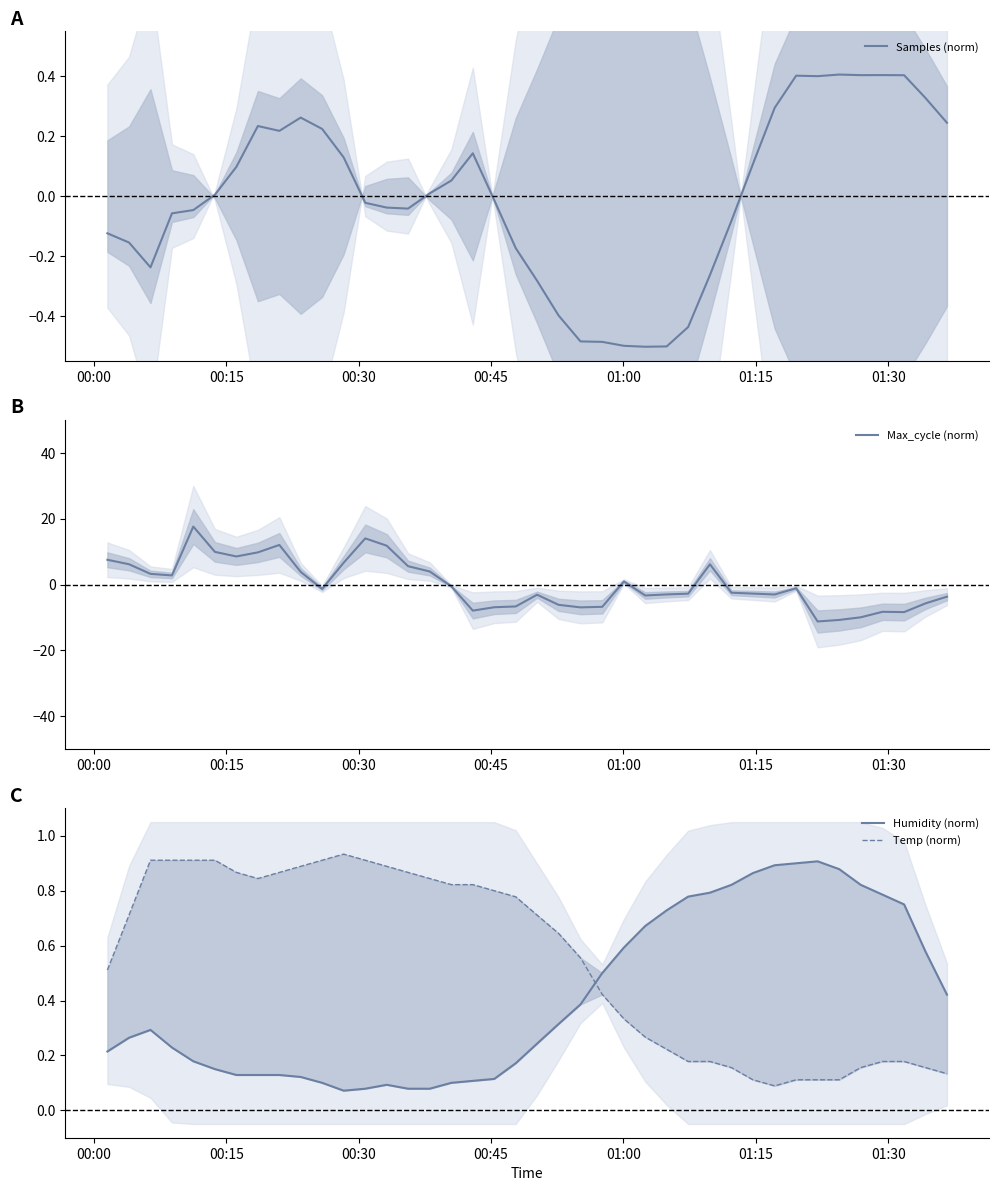

How many values in Max_cycle (norm) are below zero?

23